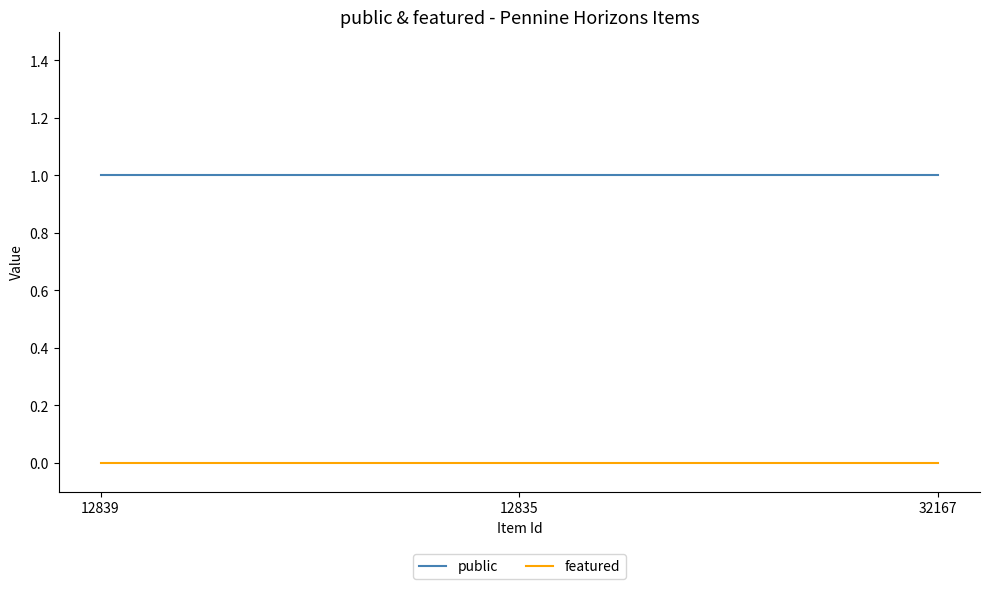

Is it true that public equals 1 at 12835?

True